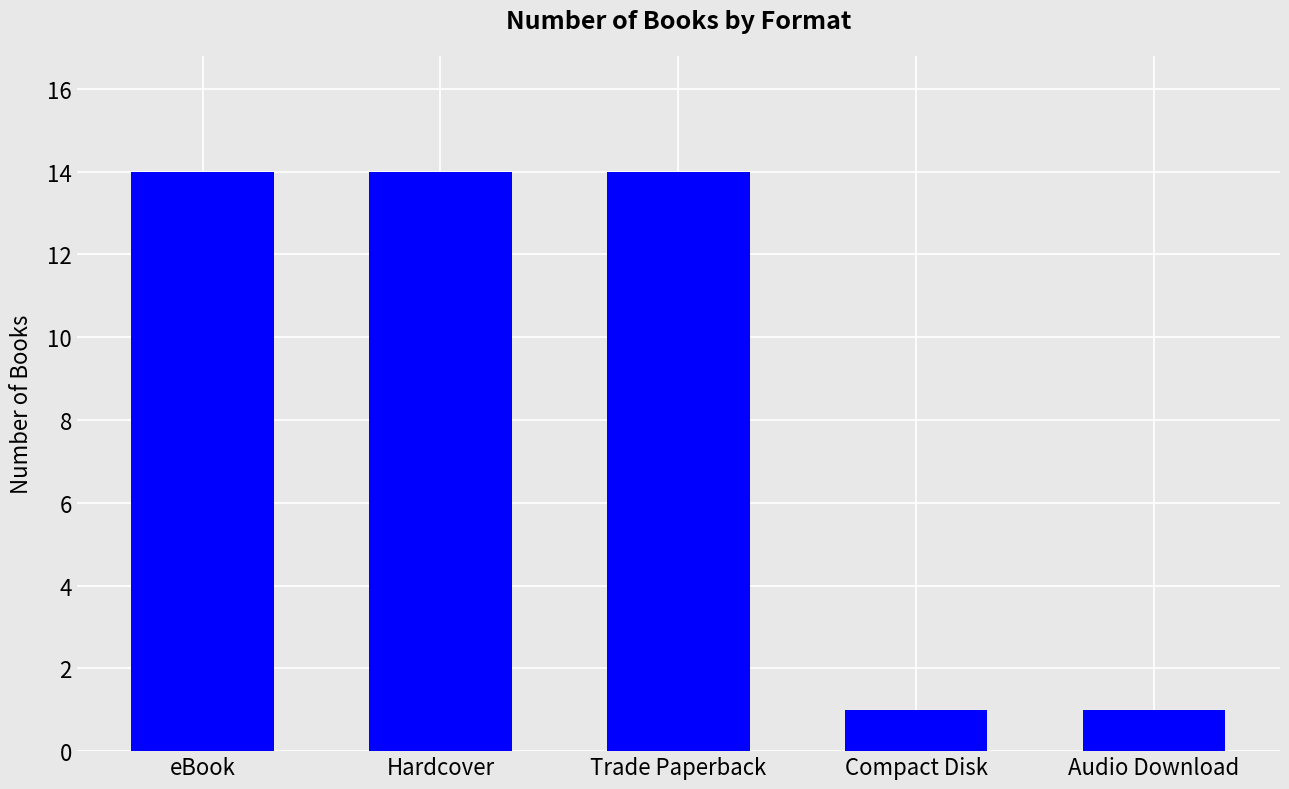

What is the value of the 3rd bar from the left?

14